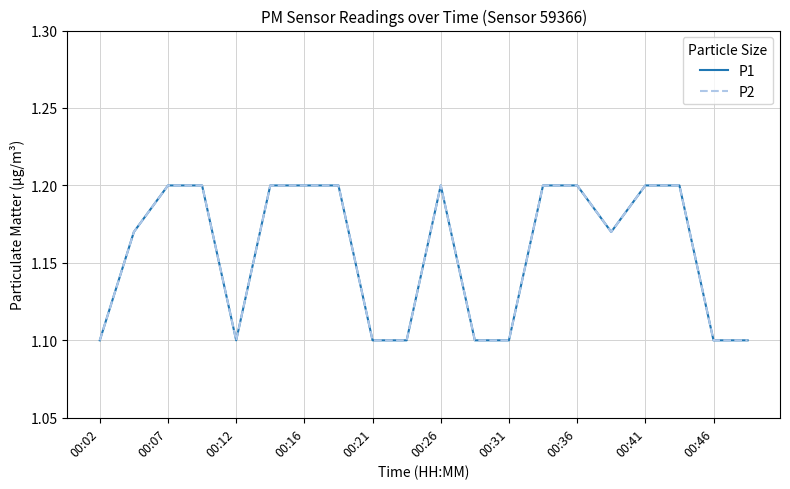

Does the chart display data point markers on the line(s)?

No